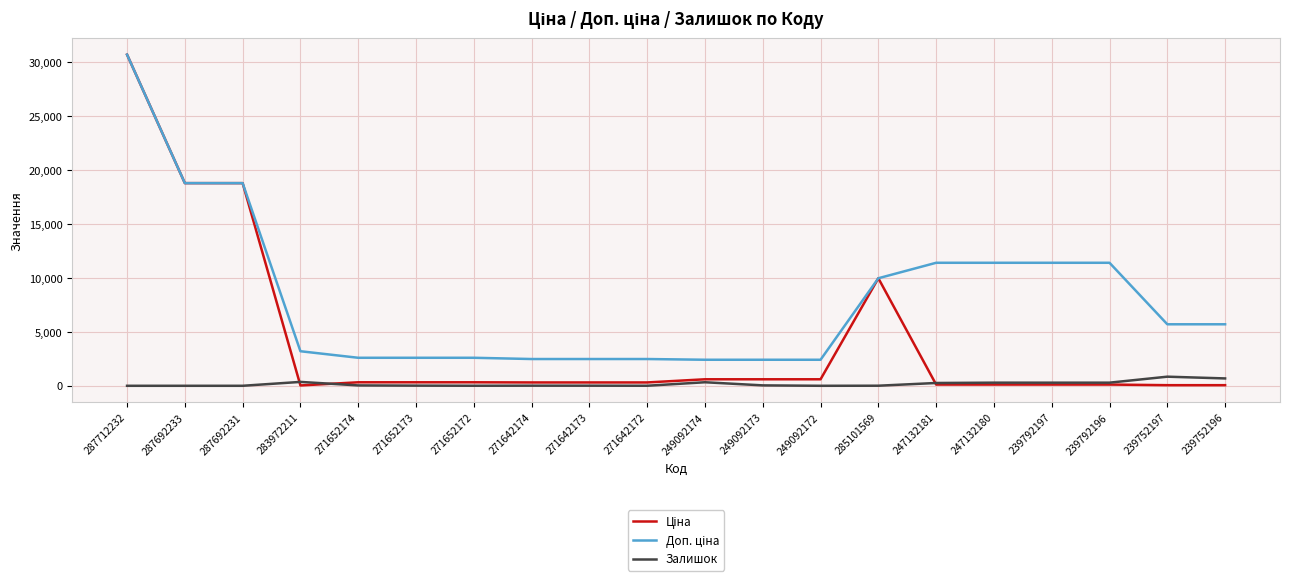

At which category is the sum across all series the highest?

287712232